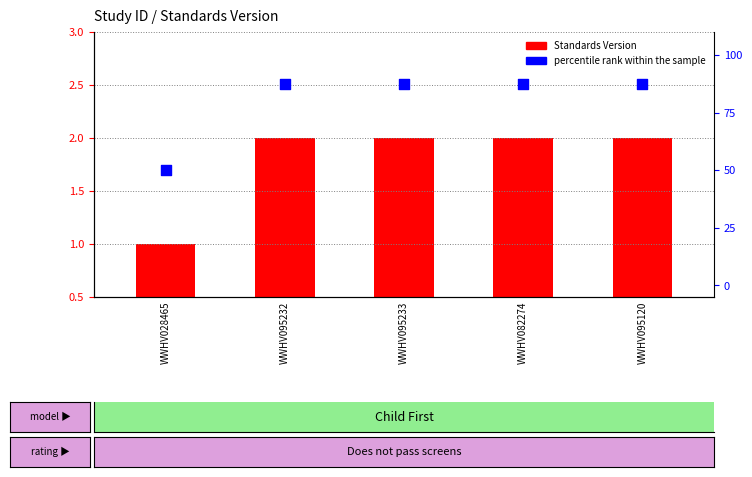

Is the value of Standards Version at WWHV082274 greater than the value of percentile rank within the sample at WWHV028465?

No